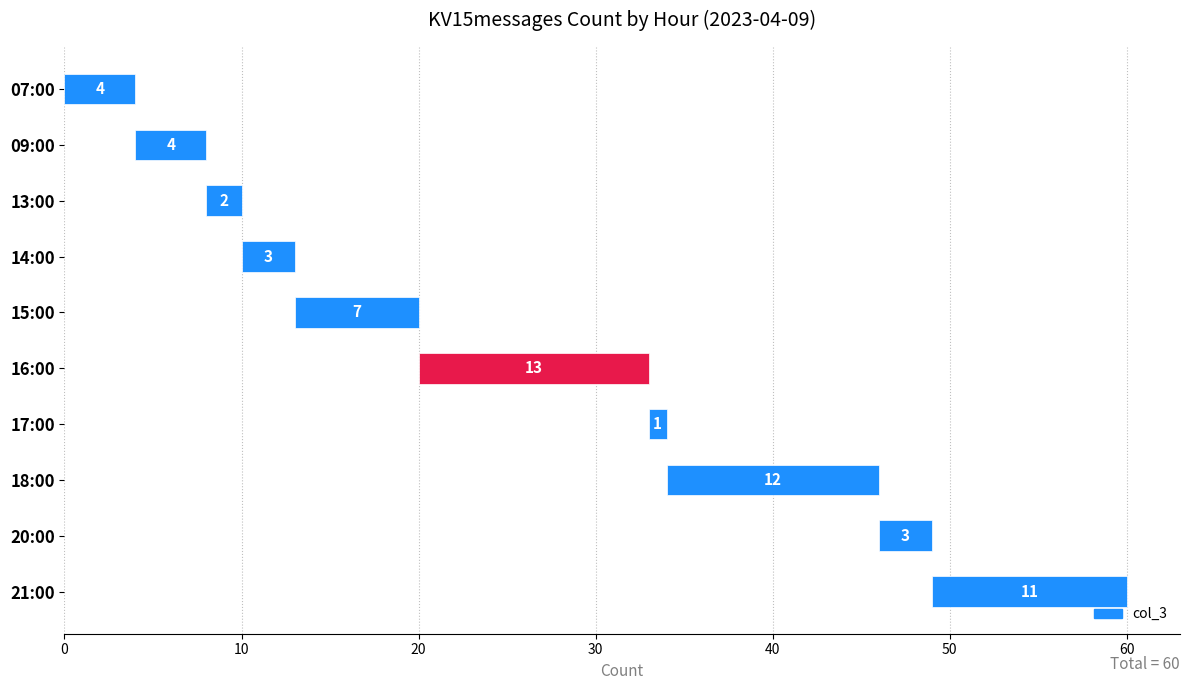

What is the value of the 2nd bar from the left?

4